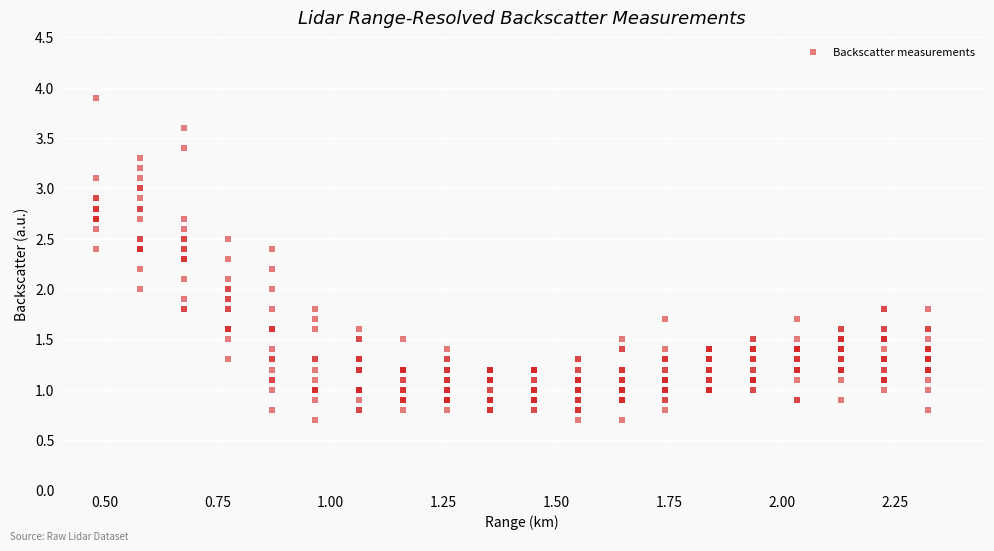

What is the range of X values (max minus min)?

1.8